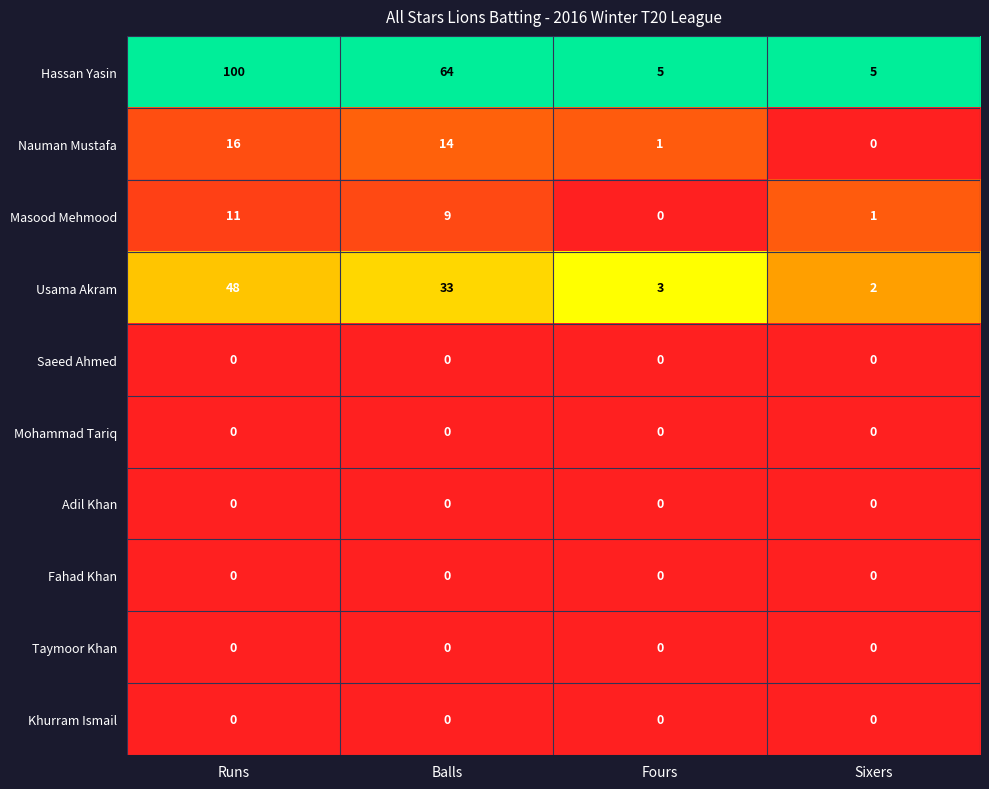

List the labels in order of Usama Akram value, smallest first.

Sixers, Fours, Balls, Runs